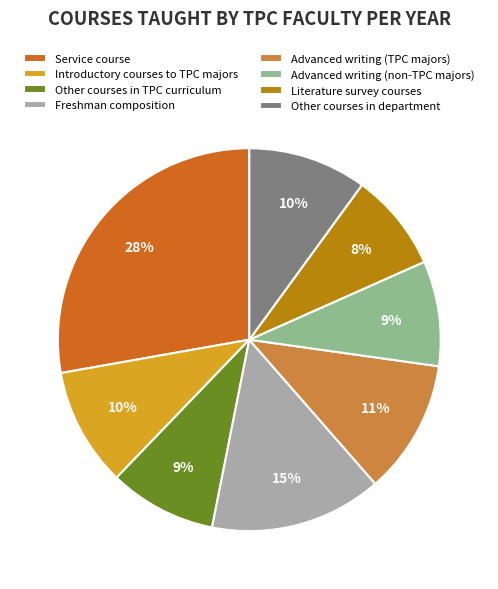

True or false: Service course accounts for 41% of the total.

False